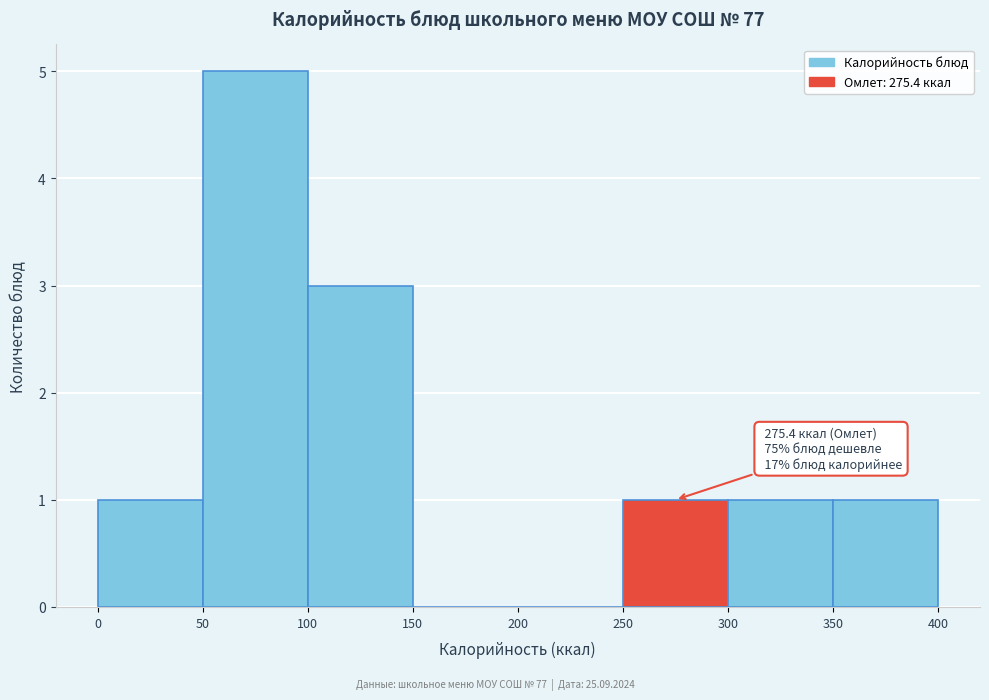

Which range on the x-axis has the tallest bar?

50 to 100